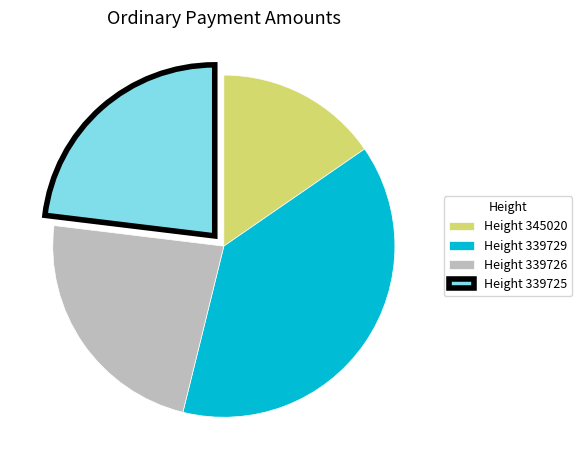

True or false: Height 345020 accounts for 1% of the total.

False